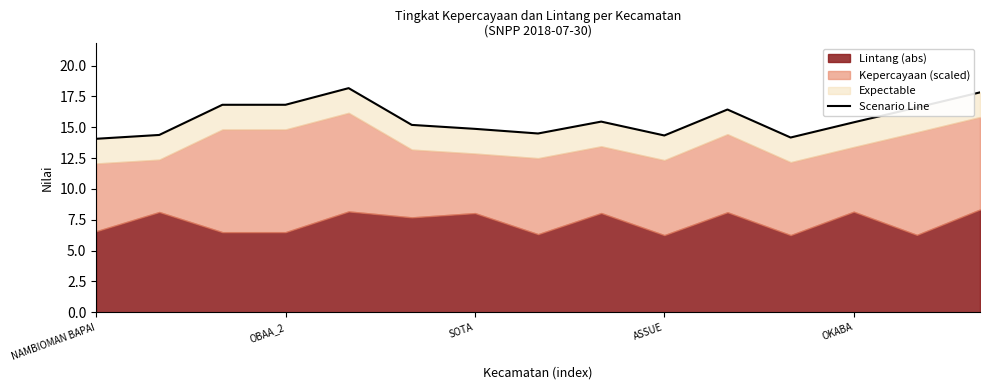

At which category does the data reach its first local valley?

7